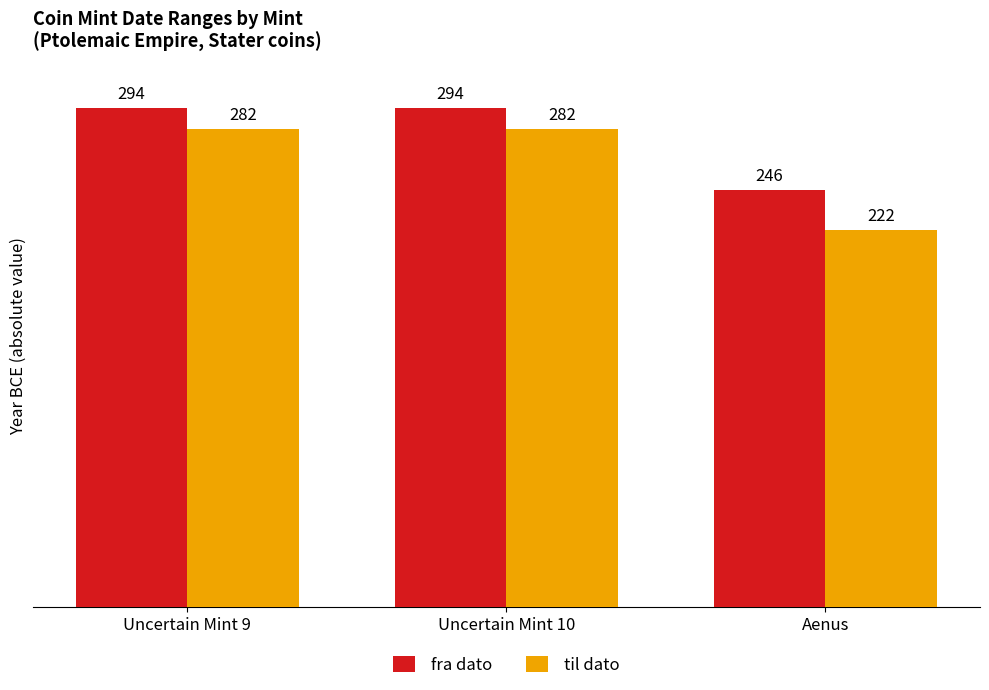

What is the highest value of the til dato series?

282